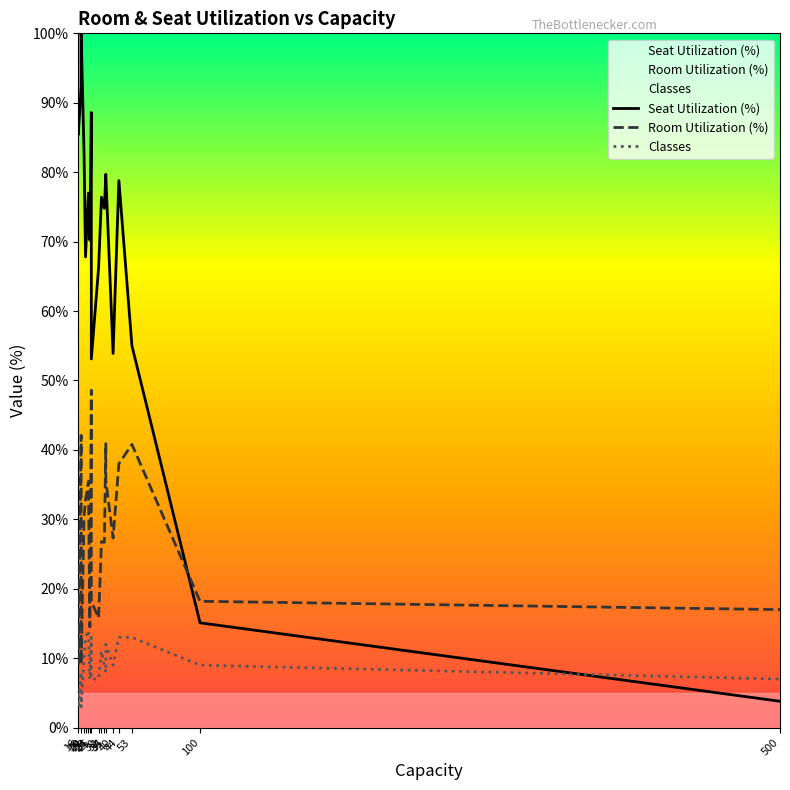

At which category does the chart reach its minimum across all series?

16